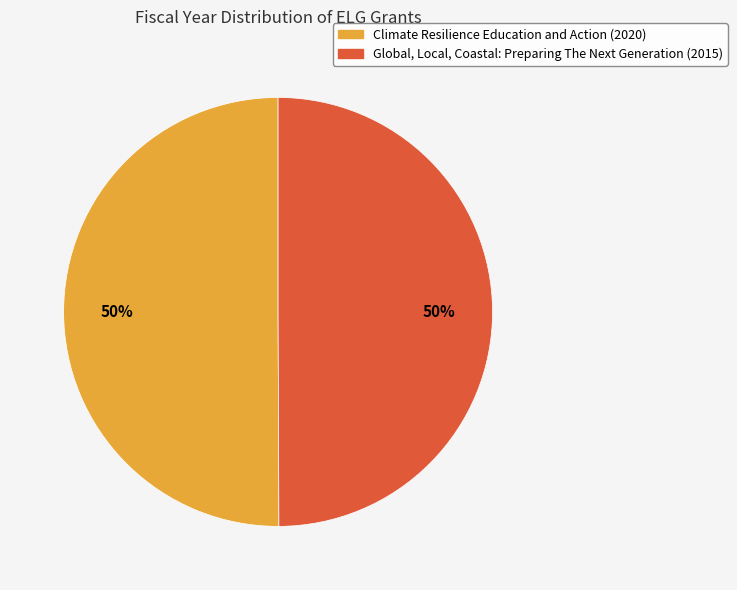

What percentage is the Climate Resilience Education and Action (2020) slice, to the nearest percent?

50%